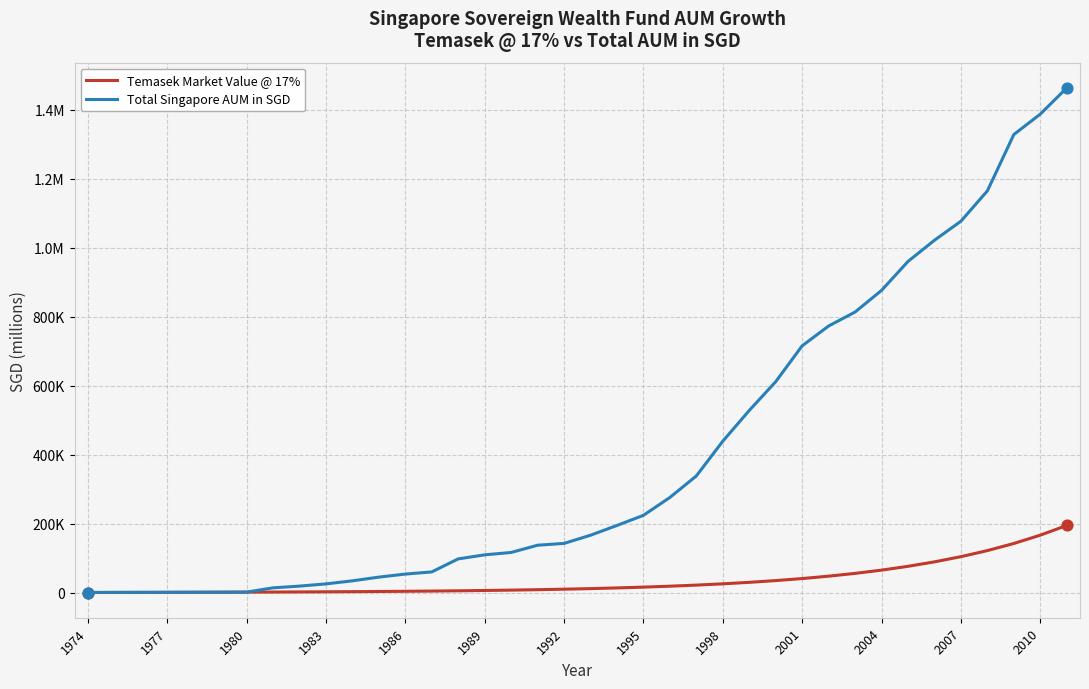

What are all the series names shown in the legend?

Temasek Market Value @ 17%, Total Singapore AUM in SGD